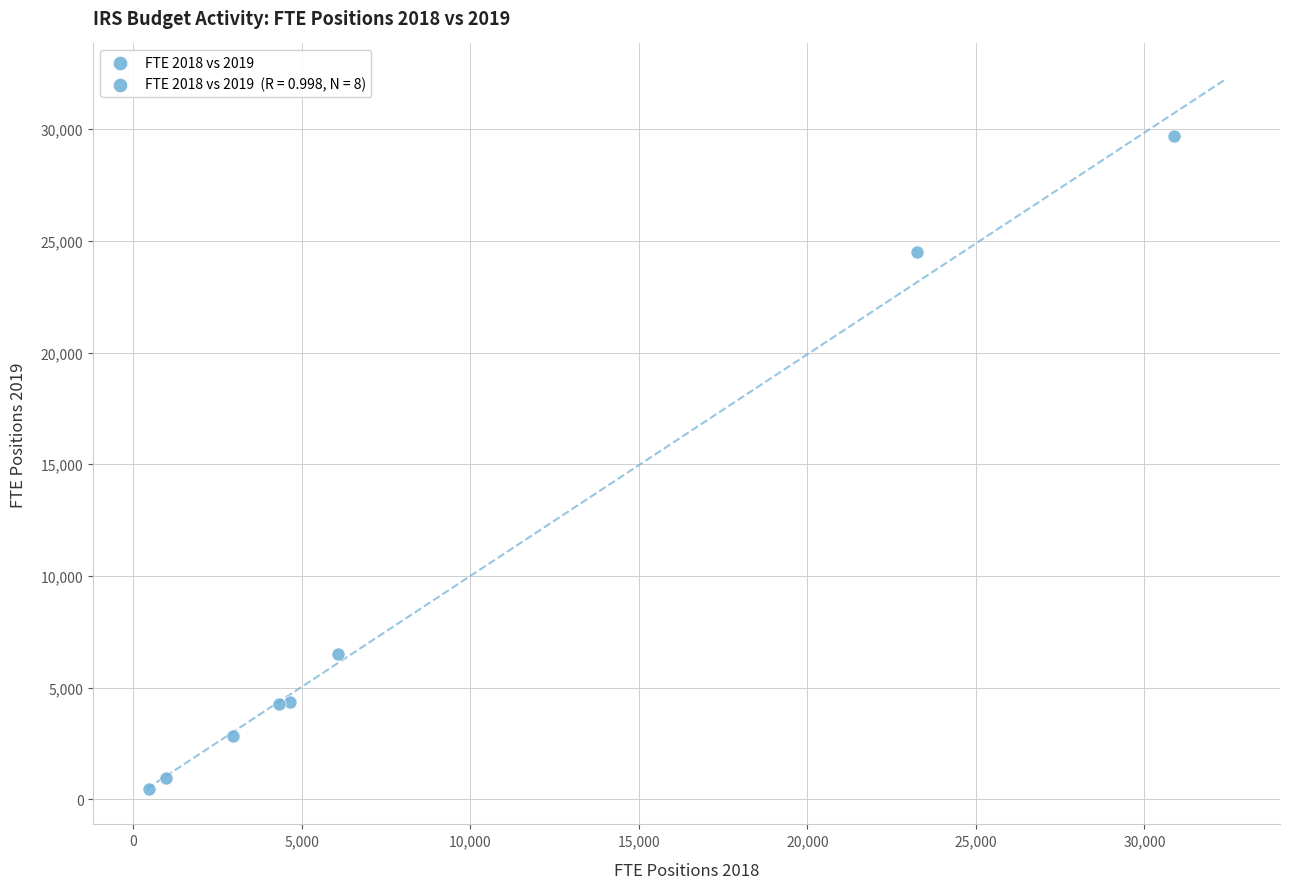

What Y value in the scatter plot is closest to 15080?

6497